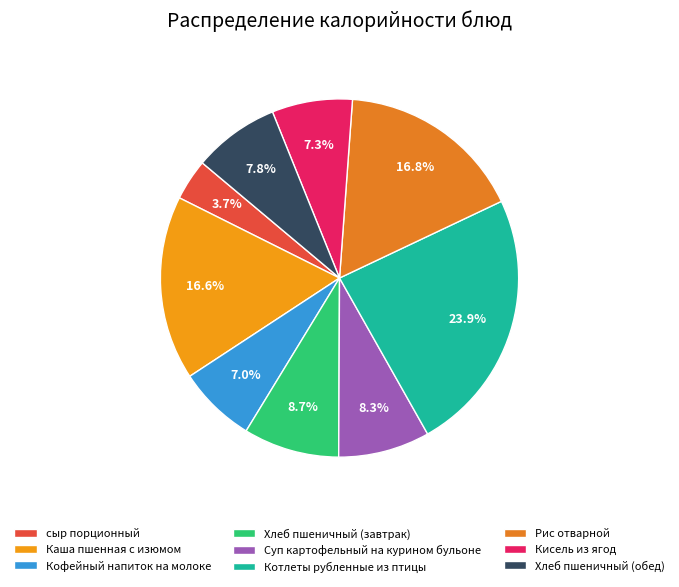

To the nearest percent, what percentage of the pie is Рис отварной?

17%